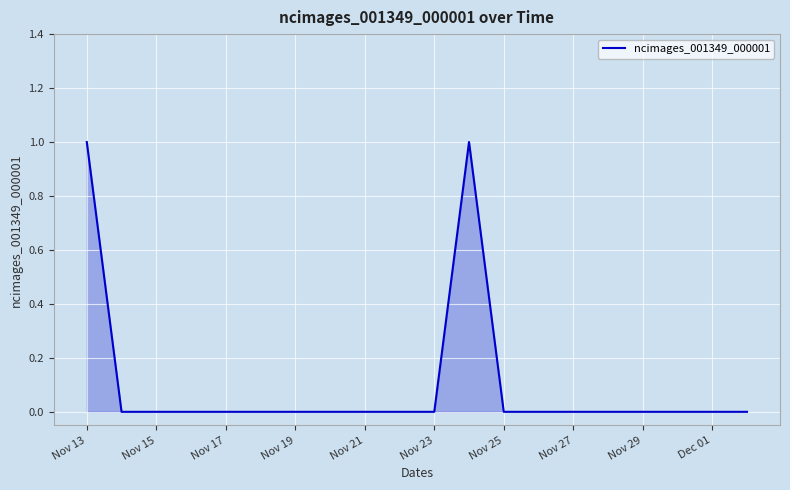

How many lines are shown in the chart?

1